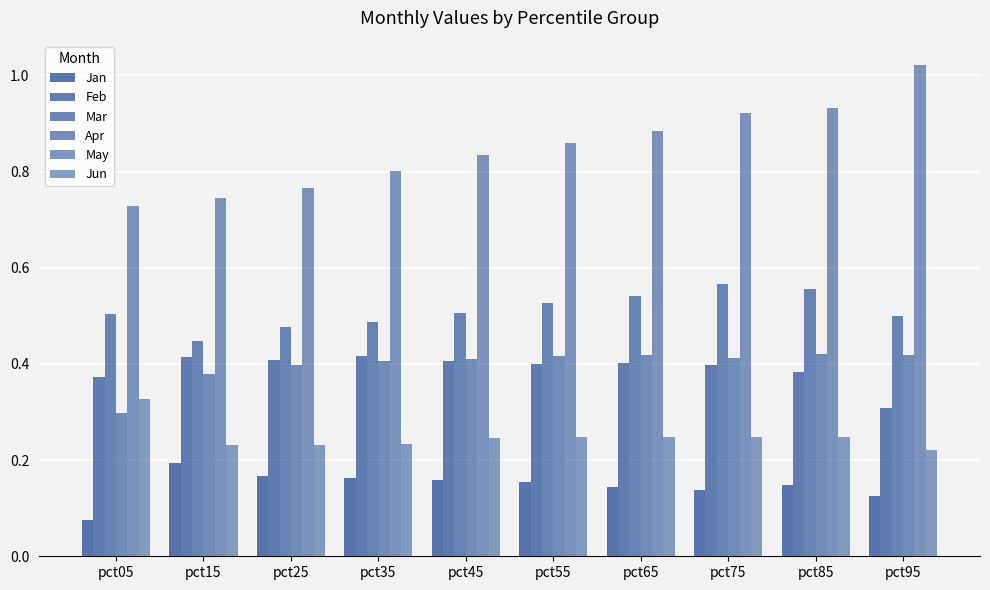

At which category is the sum across all series the highest?

pct85